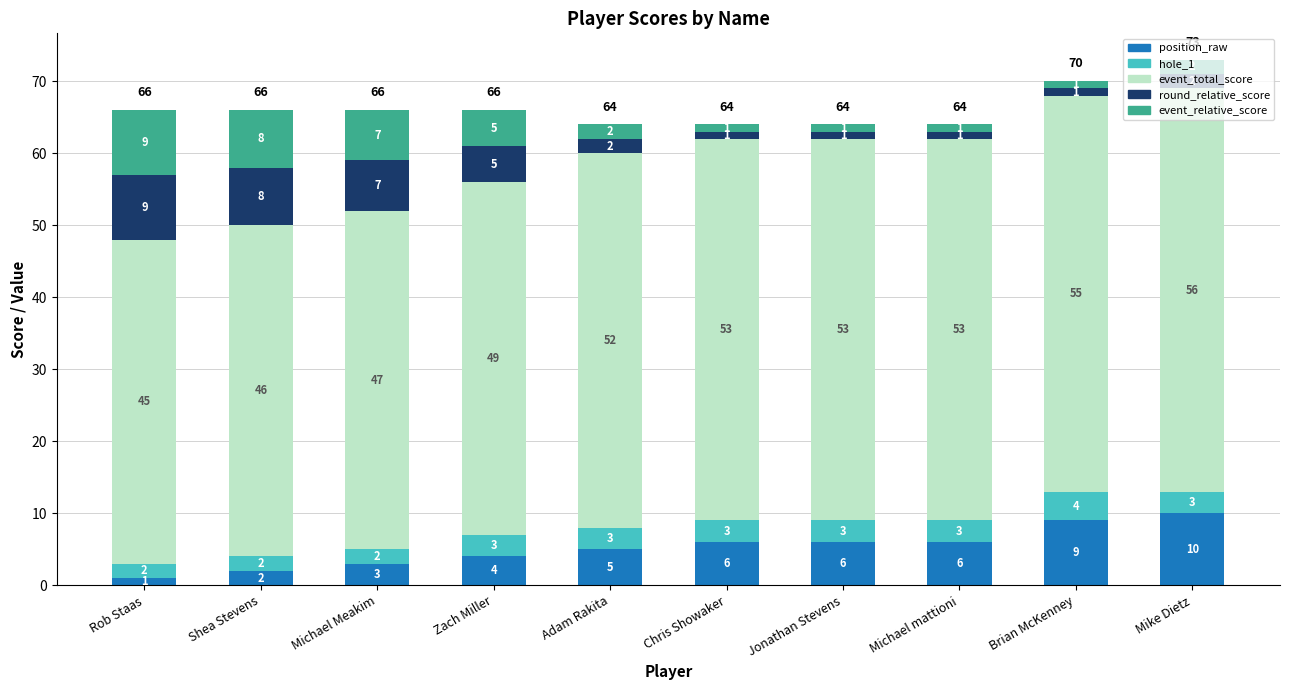

What is the difference between the maximum and minimum values in the position_raw series?

9